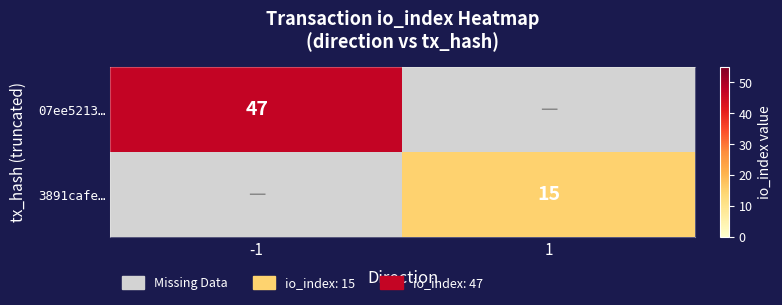

The value of 07ee5213… at -1 is 11. True or false?

False